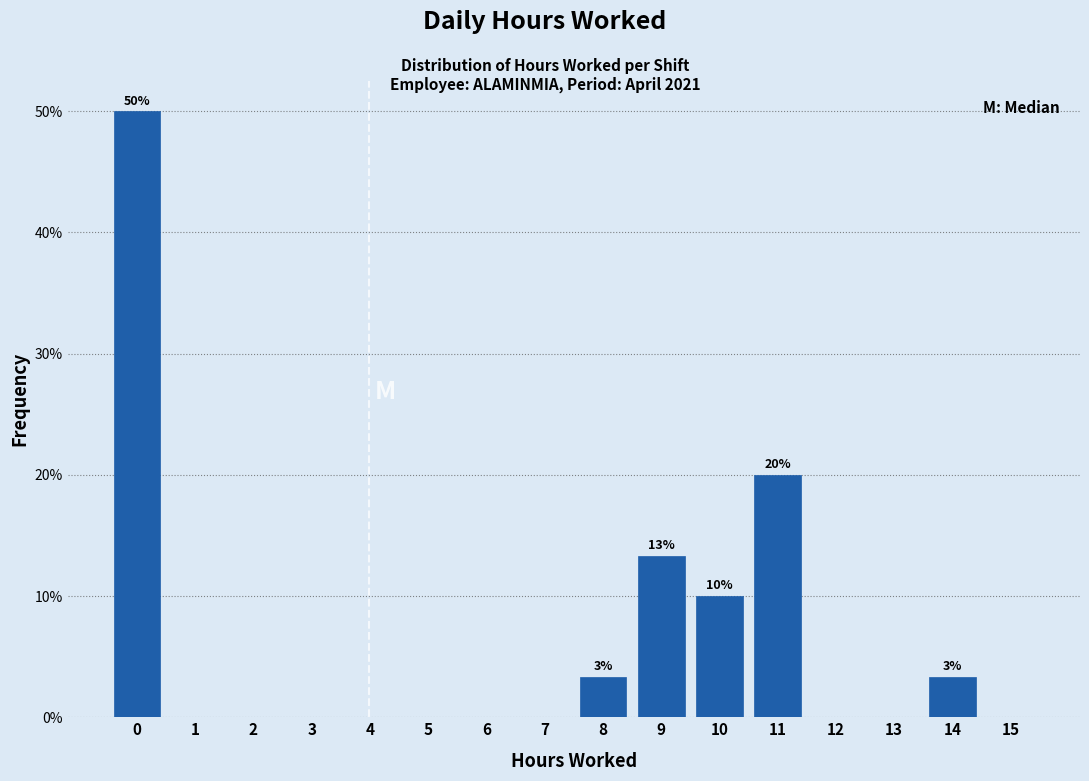

Reading left to right, transcribe all the data shown in this chart.

0=50.0	1=0.0	2=0.0	3=0.0	4=0.0	5=0.0	6=0.0	7=0.0	8=3.3	9=13.3	10=10.0	11=20.0	12=0.0	13=0.0	14=3.3	15=0.0